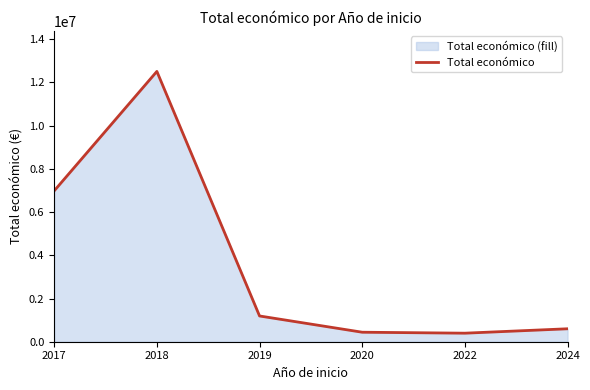

What is the sum of all values?

22123989